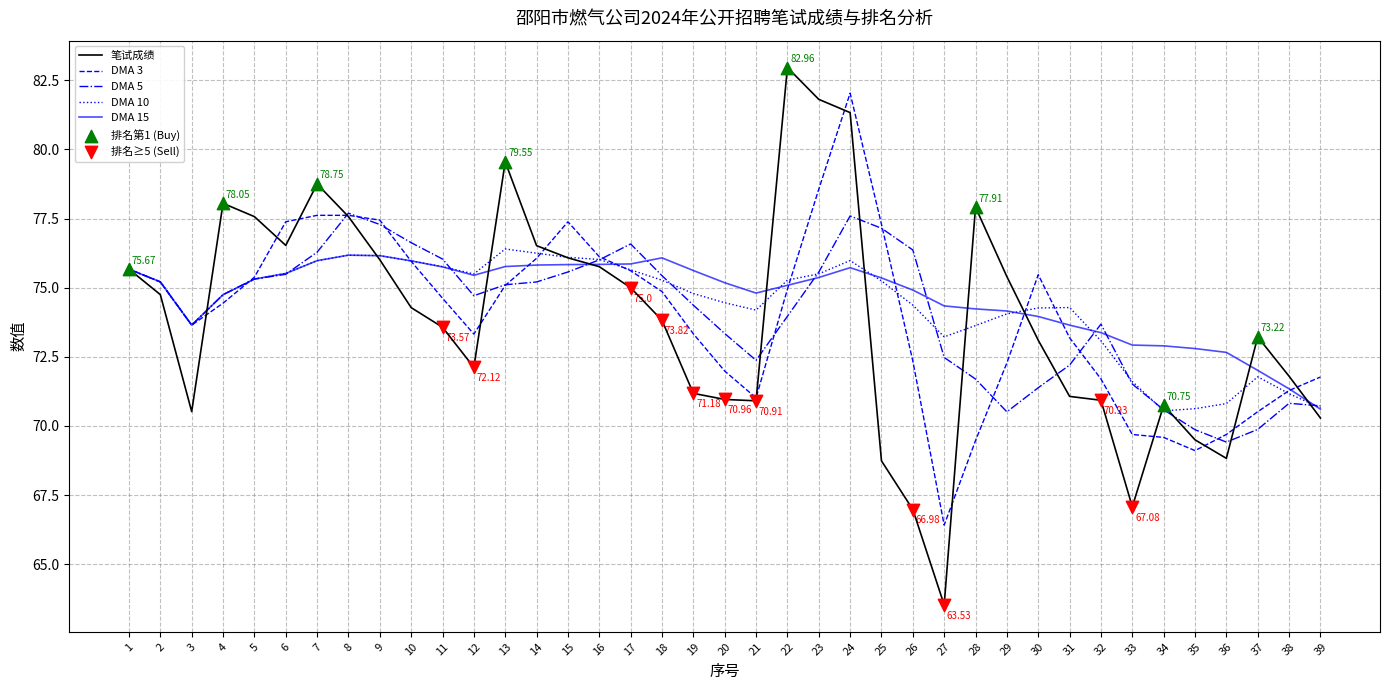

What is the difference between the highest and lowest values at 5?

2.3